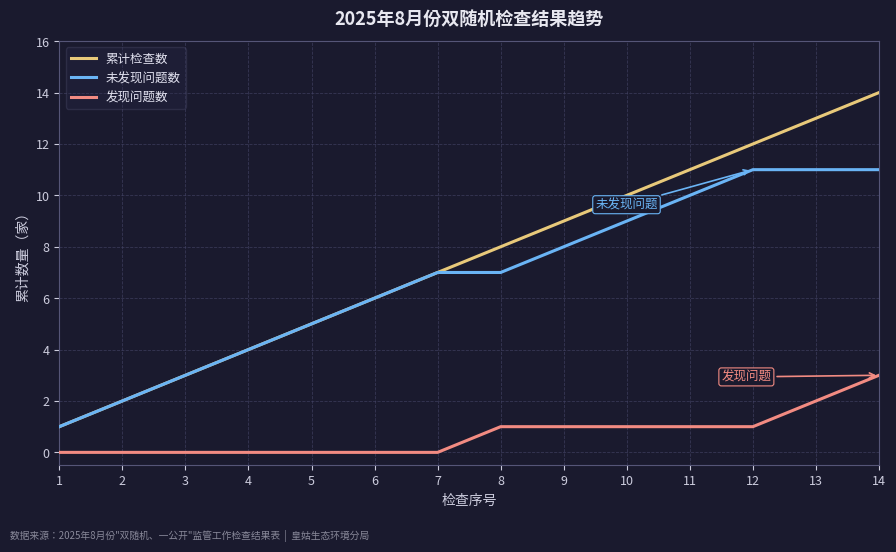

What are all the series names shown in the legend?

累计检查数, 未发现问题数, 发现问题数